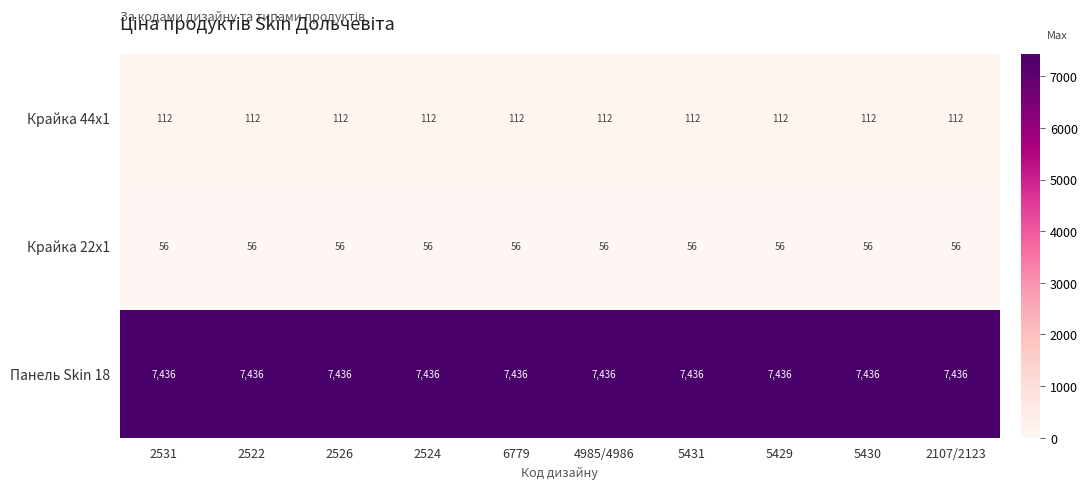

At how many categories does at least one series exceed 3841?

10